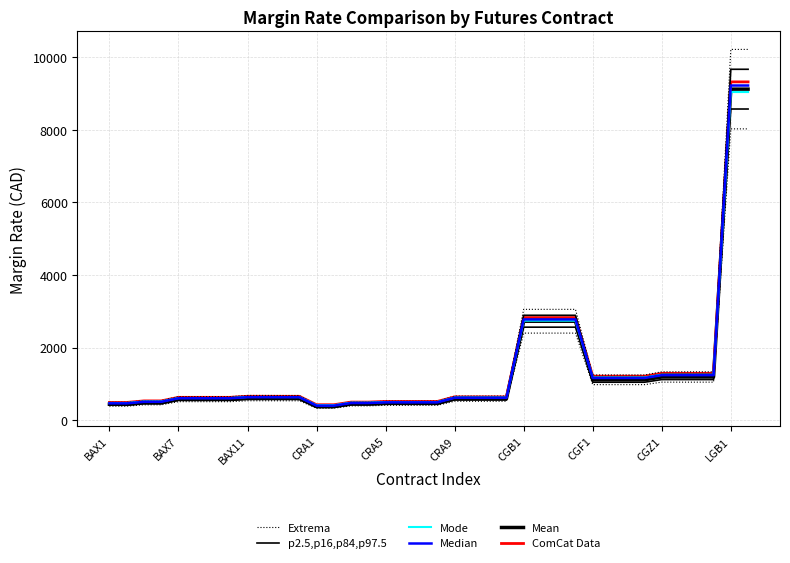

Which series has the largest total across all categories?

Extrema